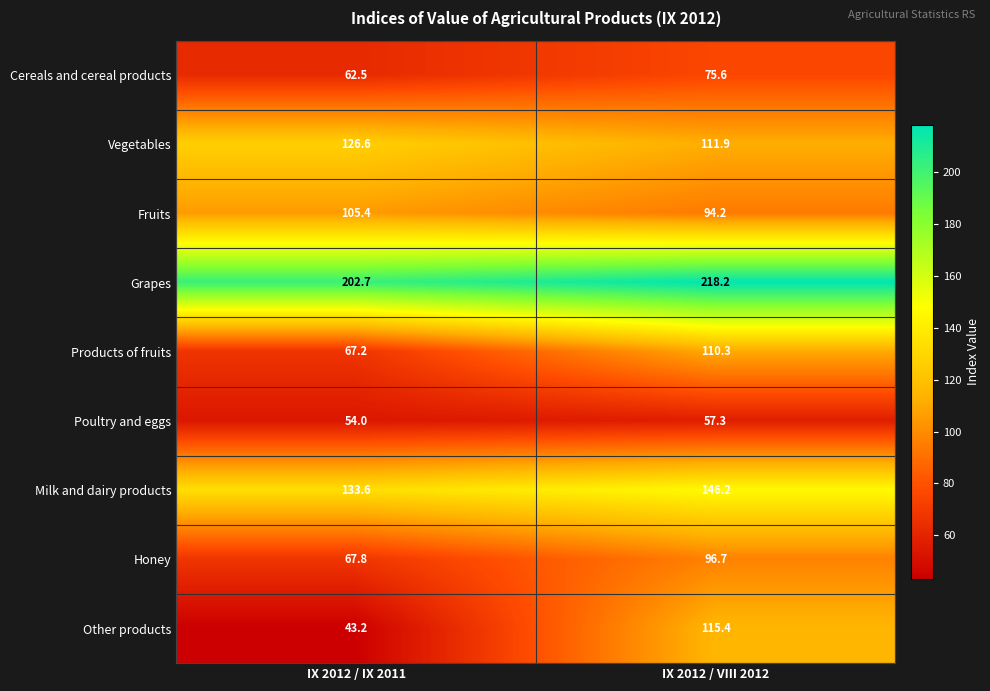

Where is Vegetables nearest to the value 119?

IX 2012 / VIII 2012